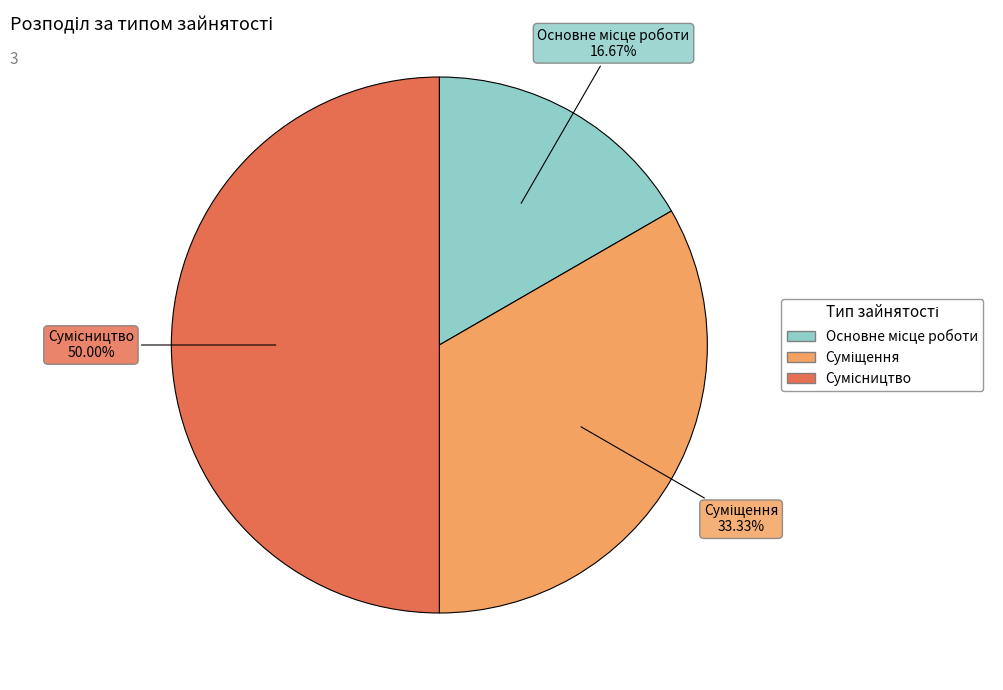

Count the number of slices in the pie.

3